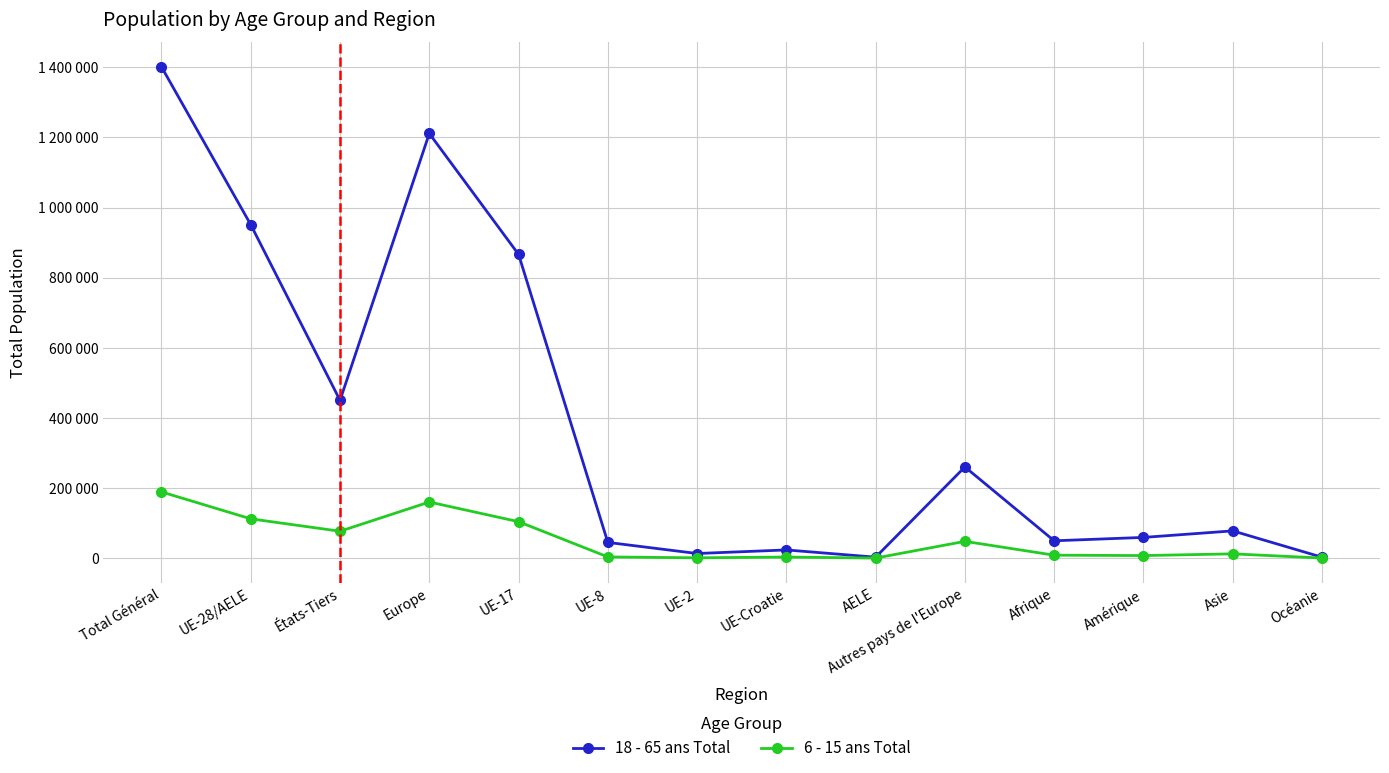

Is this an area chart (filled region under the line)?

No